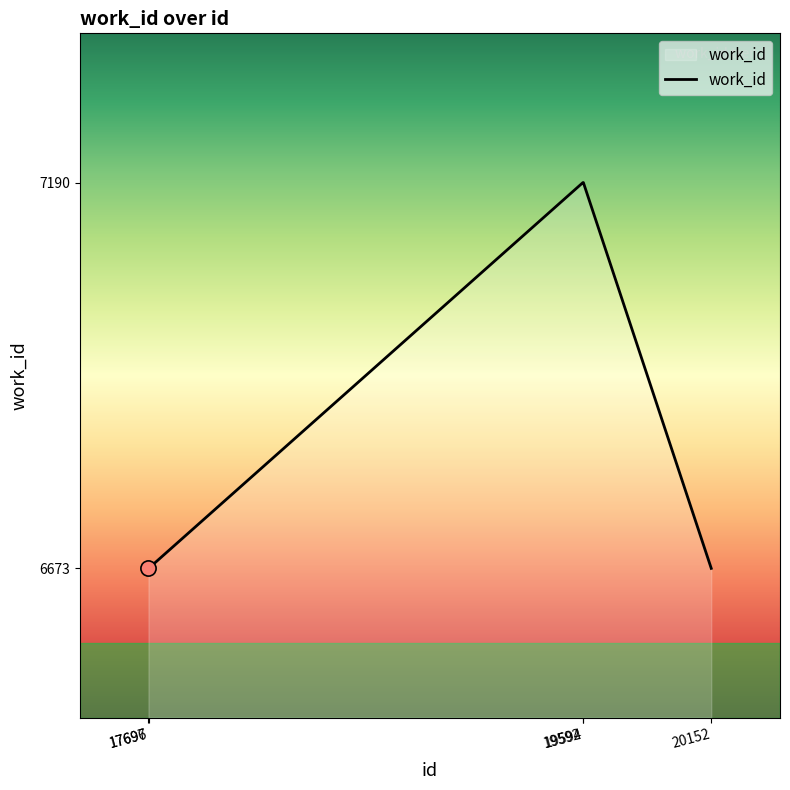

True or false: there are more than 2 points higher than both neighbors.

False